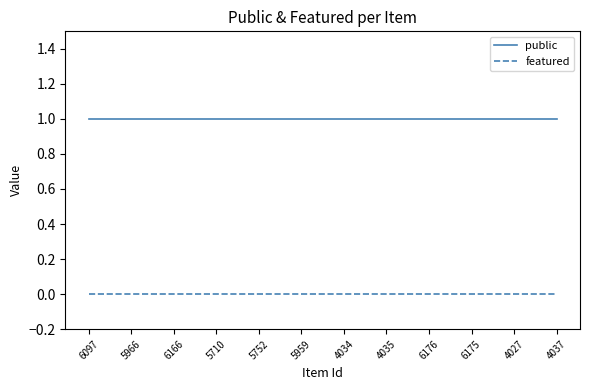

What position from the left is 6097?

1